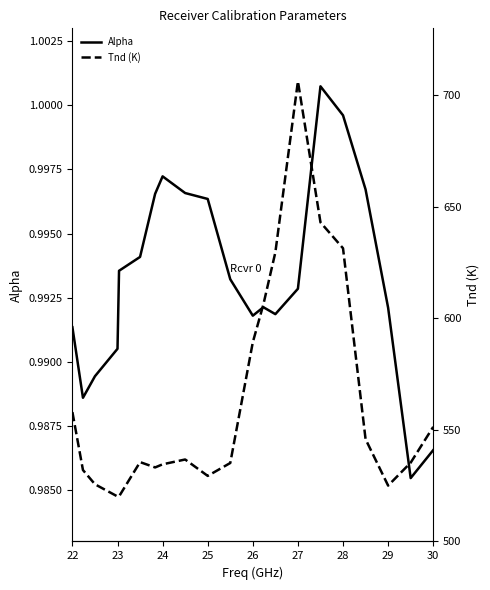

What is the average value of the Tnd (K) series?

563.0